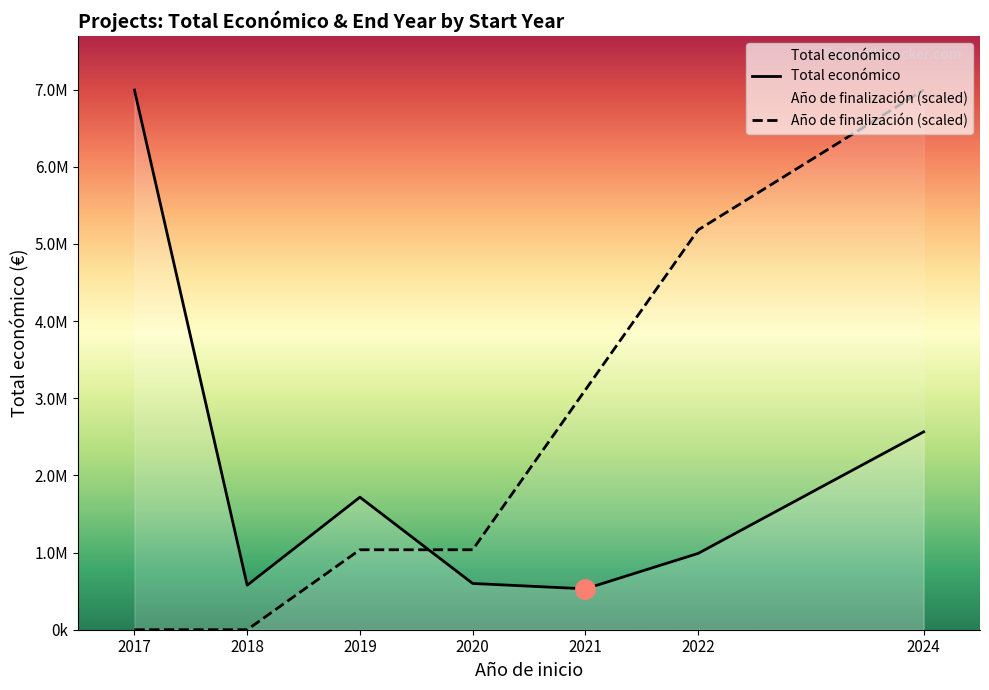

Where does the Año de finalización (scaled) series first go above 1036279?

2019